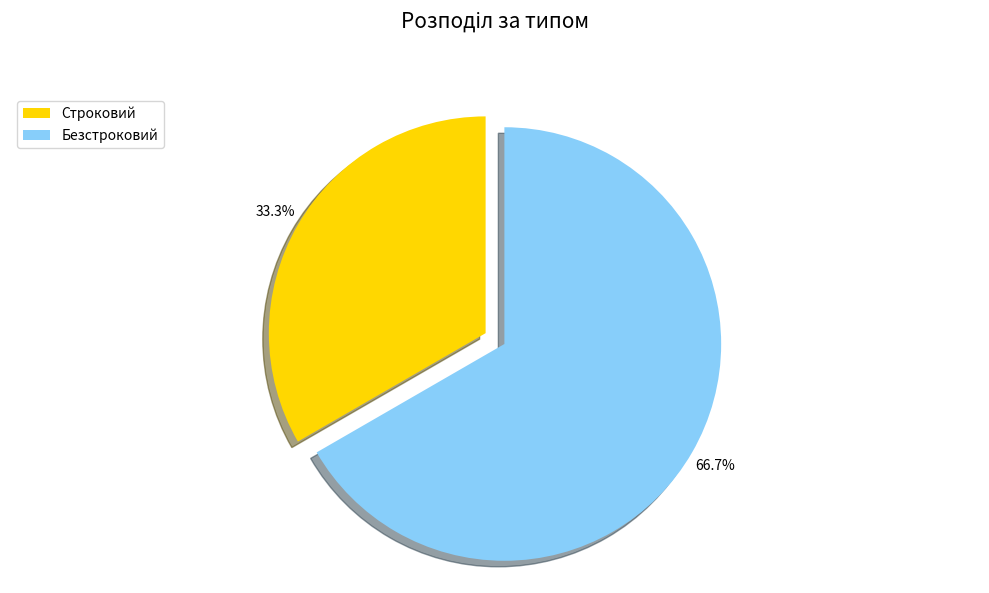

What percentage is the Безстроковий slice, to the nearest percent?

67%